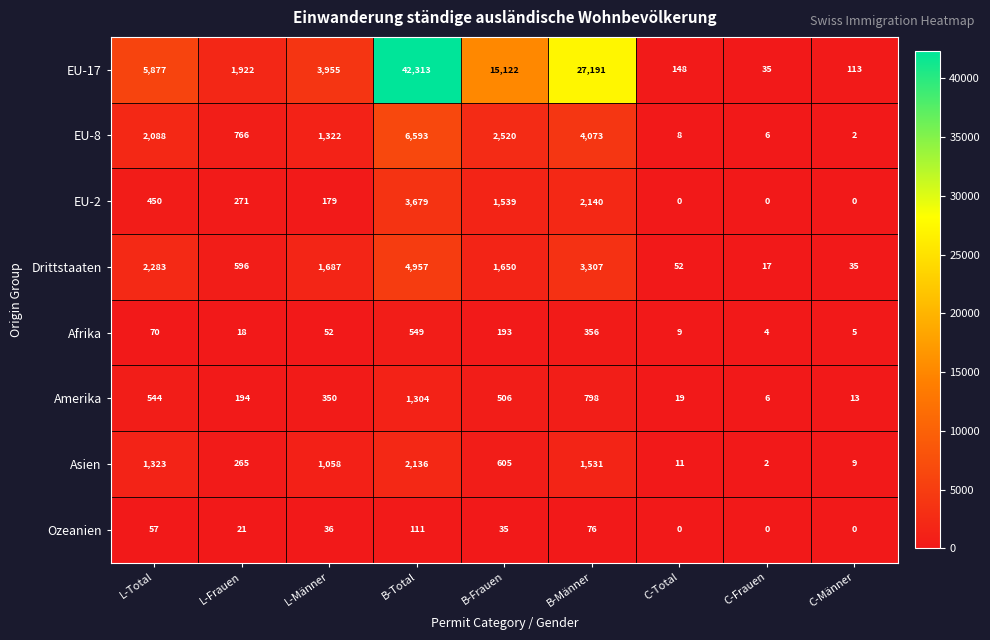

What is the difference between the Asien values at L-Total and C-Total?

1312